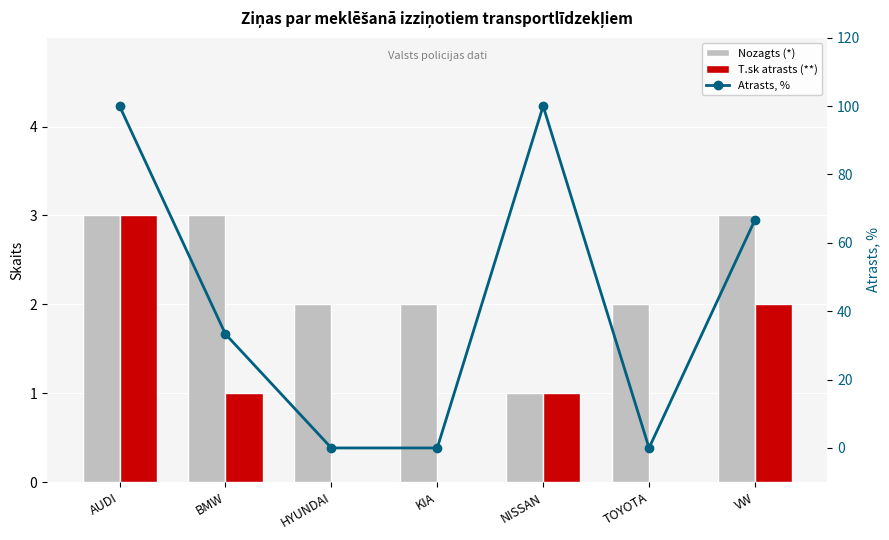

How many categories are shown in the chart?

7